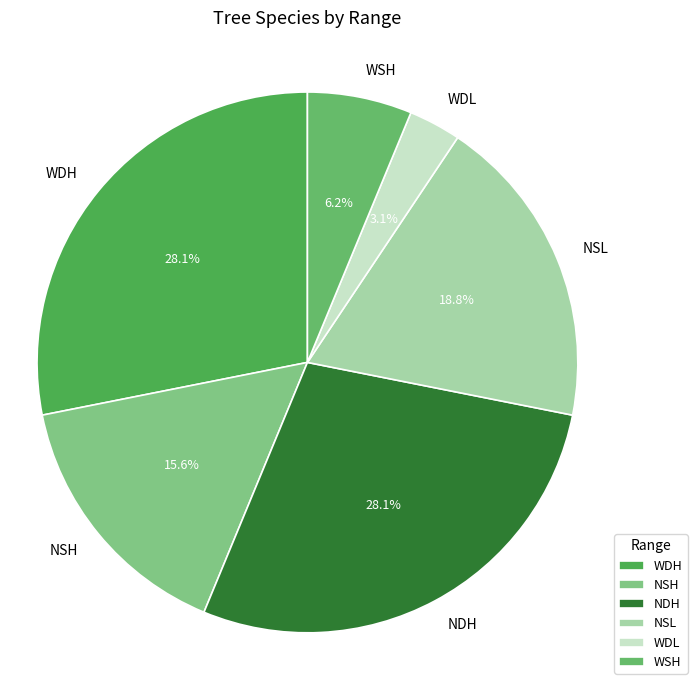

To the nearest percent, what percentage of the pie is WDH?

28%